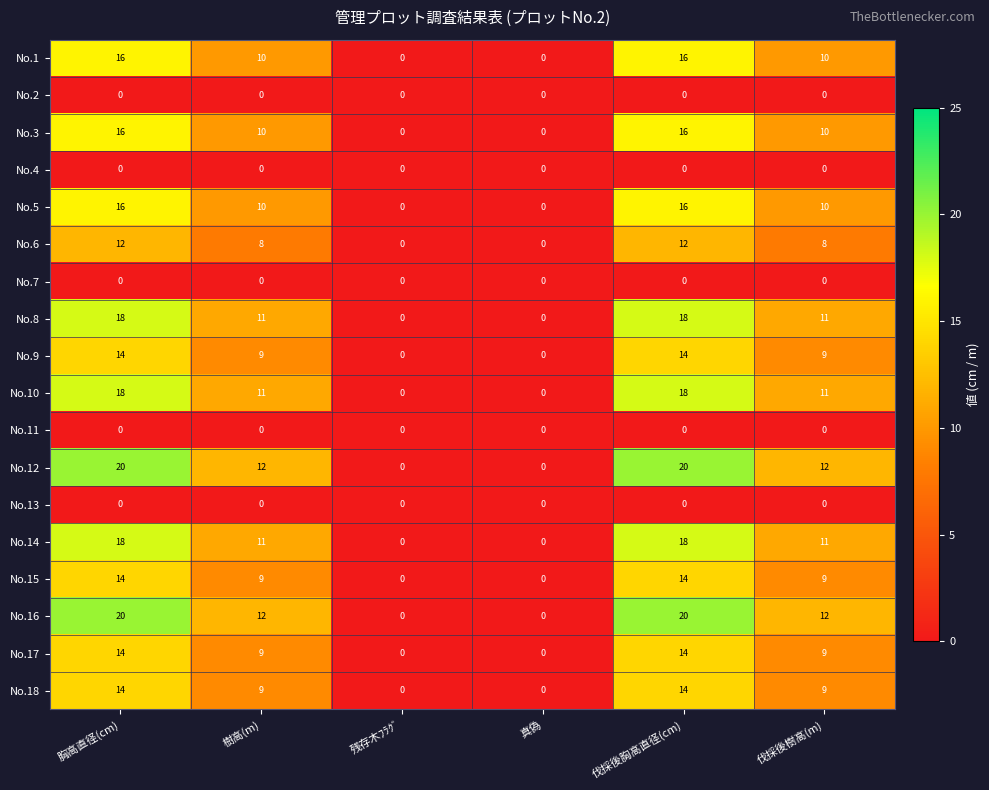

What is the sum of the No.9 values at 伐採後胸高直径(cm) and 真偽?

14